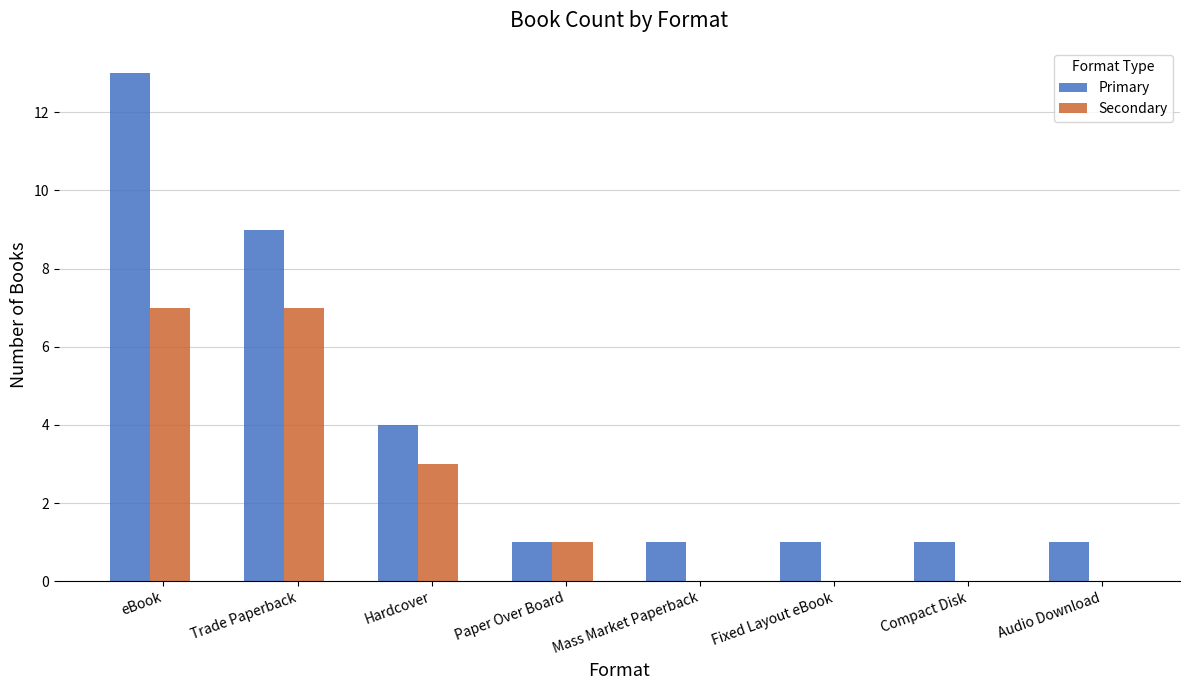

What is the sum of the Primary values at Compact Disk and Trade Paperback?

10